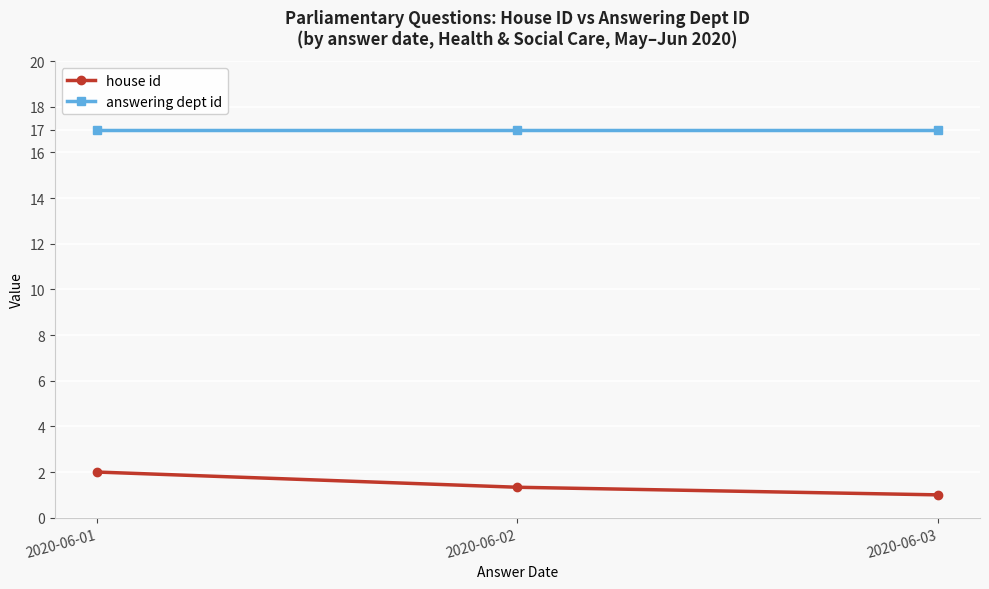

What are all the series names shown in the legend?

house id, answering dept id